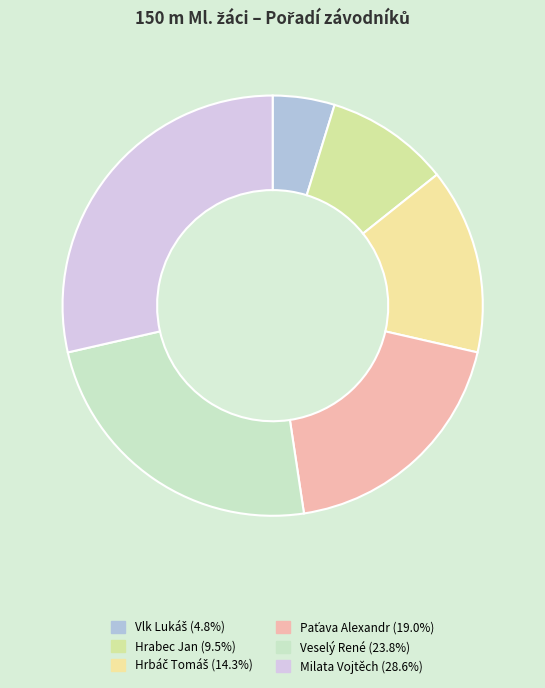

What is the ratio of the value at Hrabec Jan to the value at Milata Vojtěch?

0.3